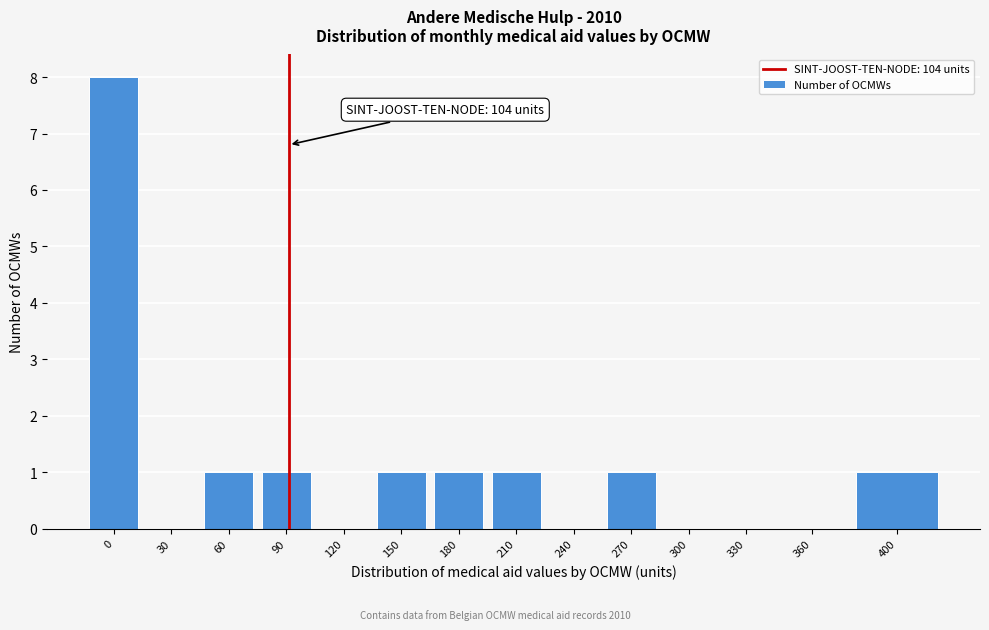

Reading right to left, transcribe all the data shown in this chart.

400=1	360=0	330=0	300=0	270=1	240=0	210=1	180=1	150=1	120=0	90=1	60=1	30=0	0=8